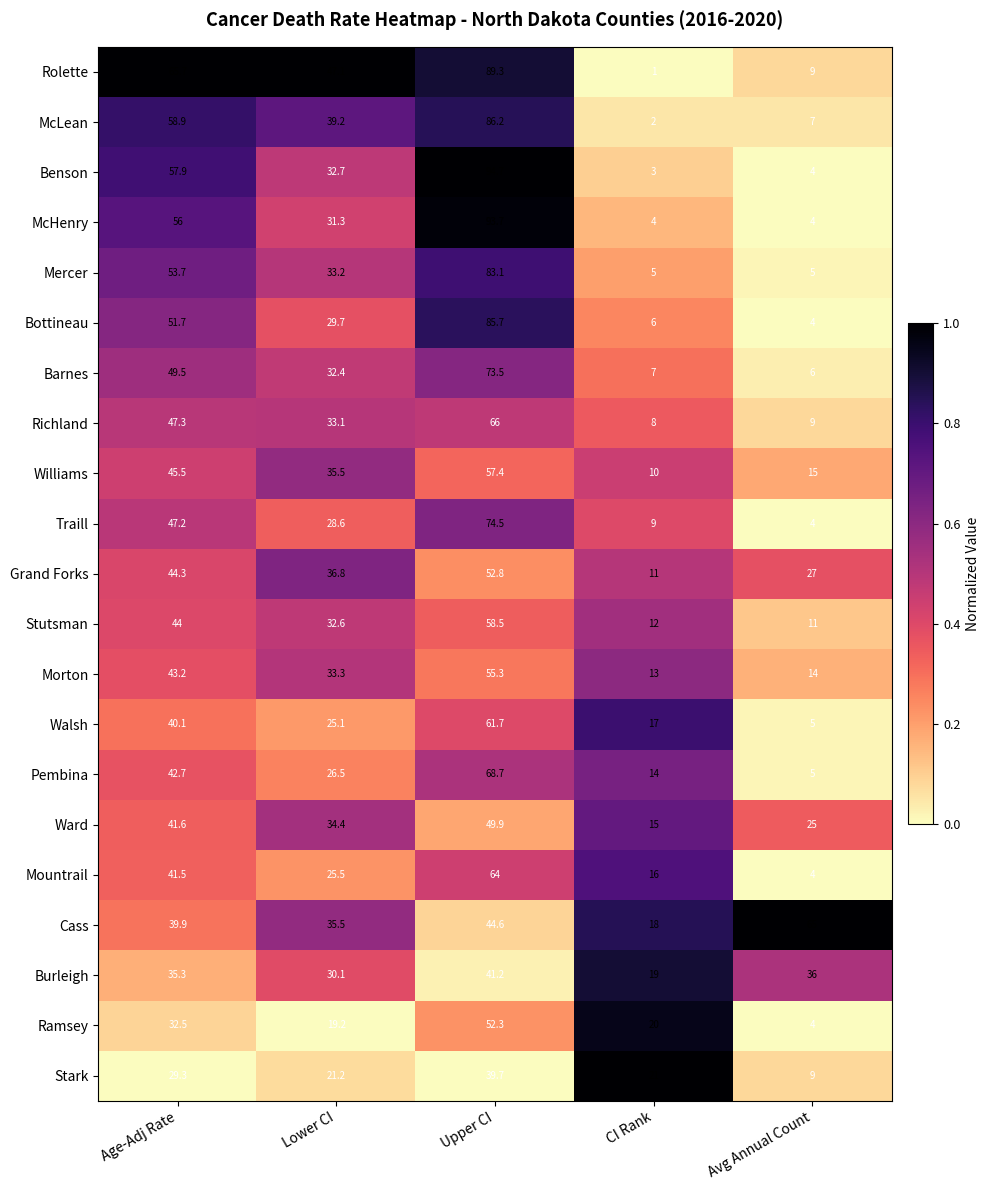

List the labels in order of Williams value, smallest first.

CI Rank, Avg Annual Count, Lower CI, Age-Adj Rate, Upper CI